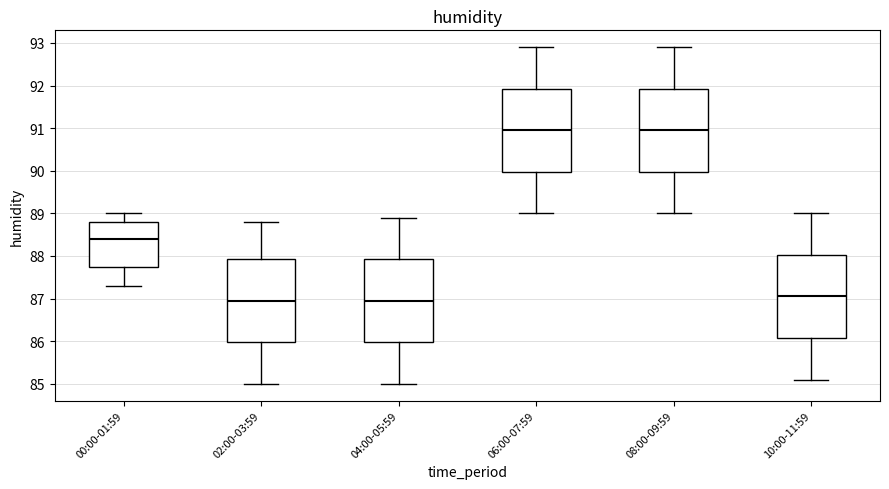

Reading left to right, transcribe this box plot: for each box, give where its median line is, the range the box spans, and where its two whiskers end, as read against the y-axis. The values are not printed on the chart, so give them approximately, as read against the axis.

00:00-01:59: median 88.4, box 87.8 to 88.8, whiskers 87.3 to 89.0
02:00-03:59: median 87.0, box 86.0 to 87.9, whiskers 85.0 to 88.8
04:00-05:59: median 87.0, box 86.0 to 87.9, whiskers 85.0 to 88.9
06:00-07:59: median 91.0, box 90.0 to 91.9, whiskers 89.0 to 92.9
08:00-09:59: median 91.0, box 90.0 to 91.9, whiskers 89.0 to 92.9
10:00-11:59: median 87.1, box 86.1 to 88.0, whiskers 85.1 to 89.0